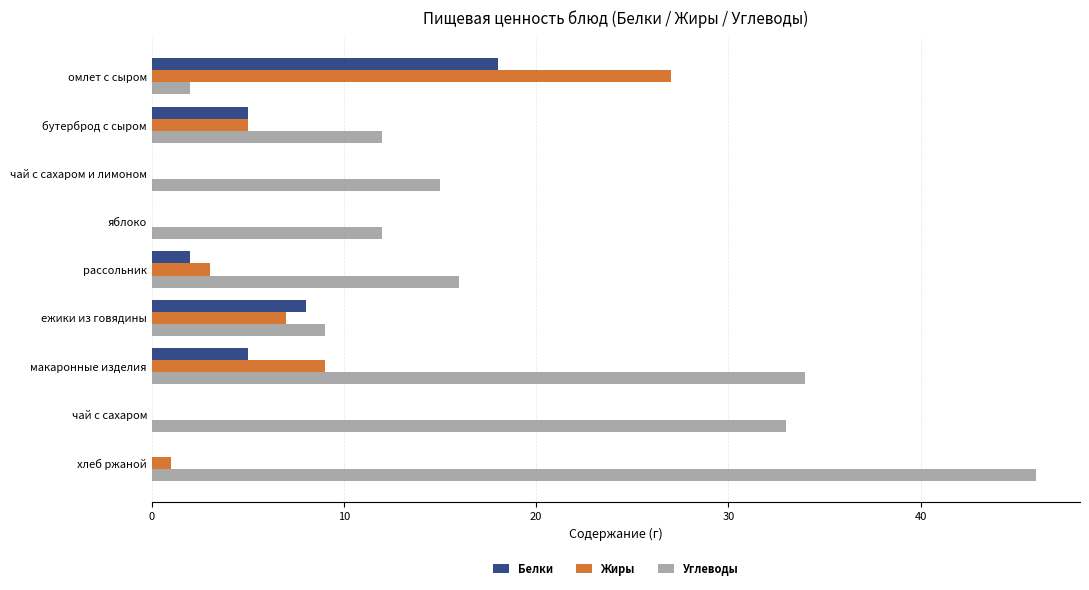

What is the sum of the Жиры values at рассольник and ежики из говядины?

10